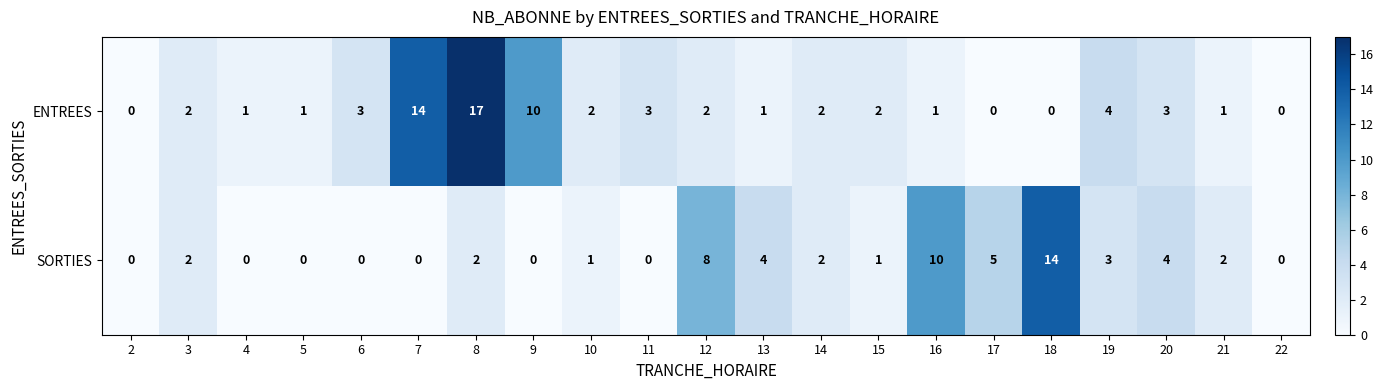

Count the number of data series in this chart.

2